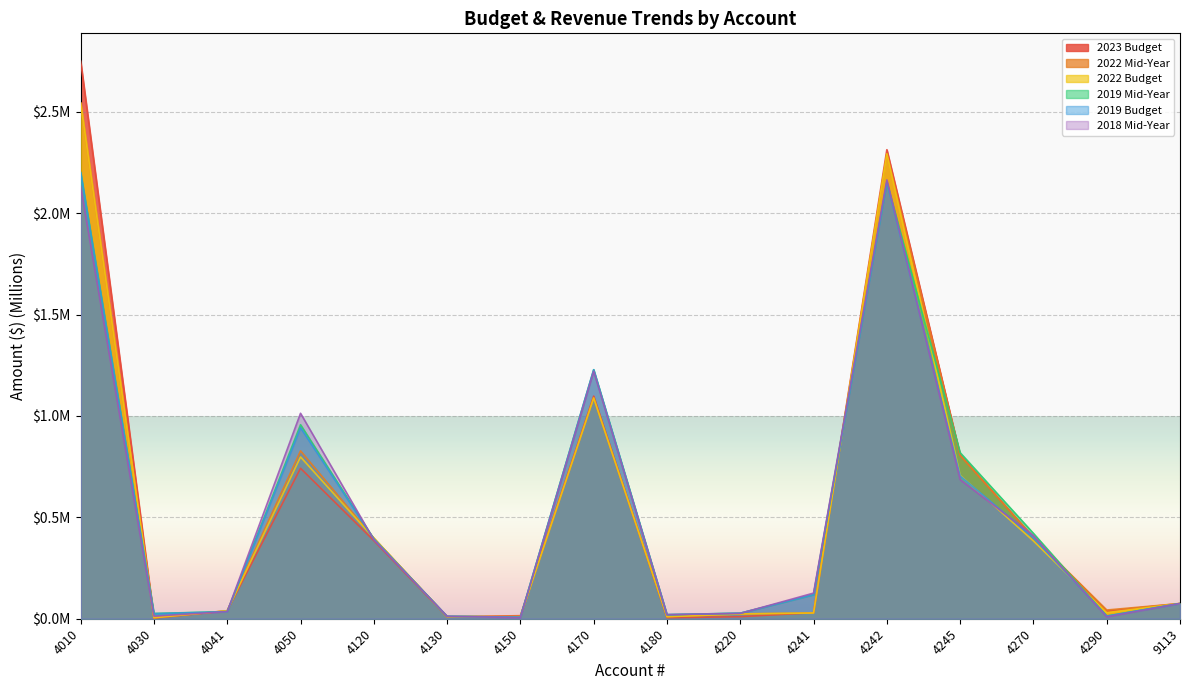

Which series has the largest total across all categories?

2023 Budget